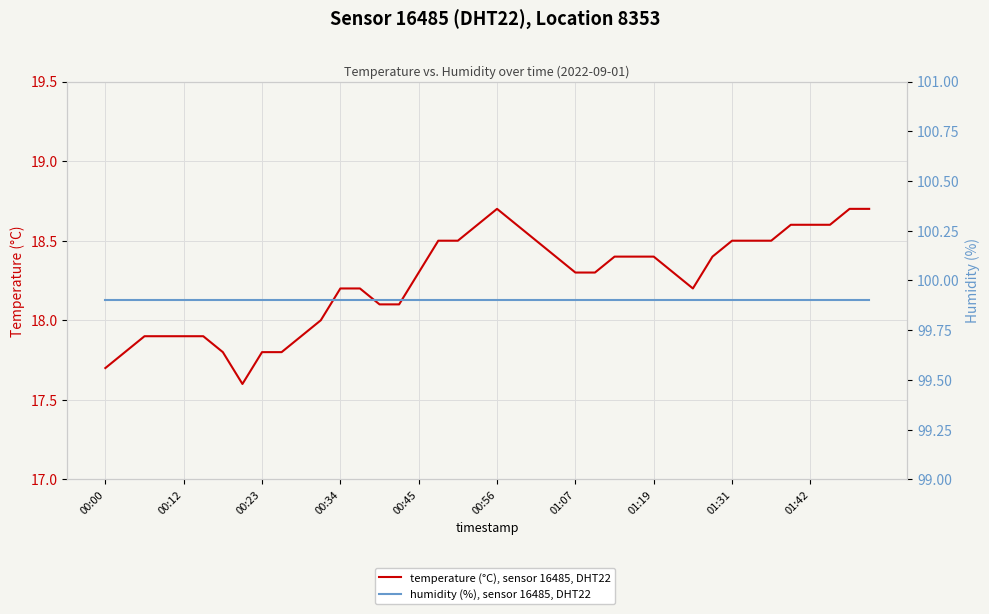

How many values in the temperature (°C), sensor 16485, DHT22 series are below 18?

11